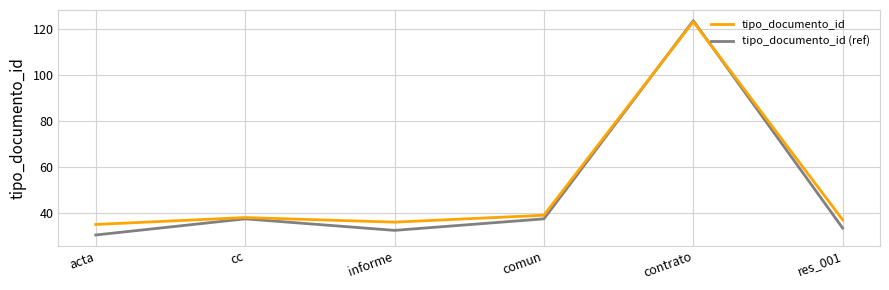

How many categories are shown in the chart?

6